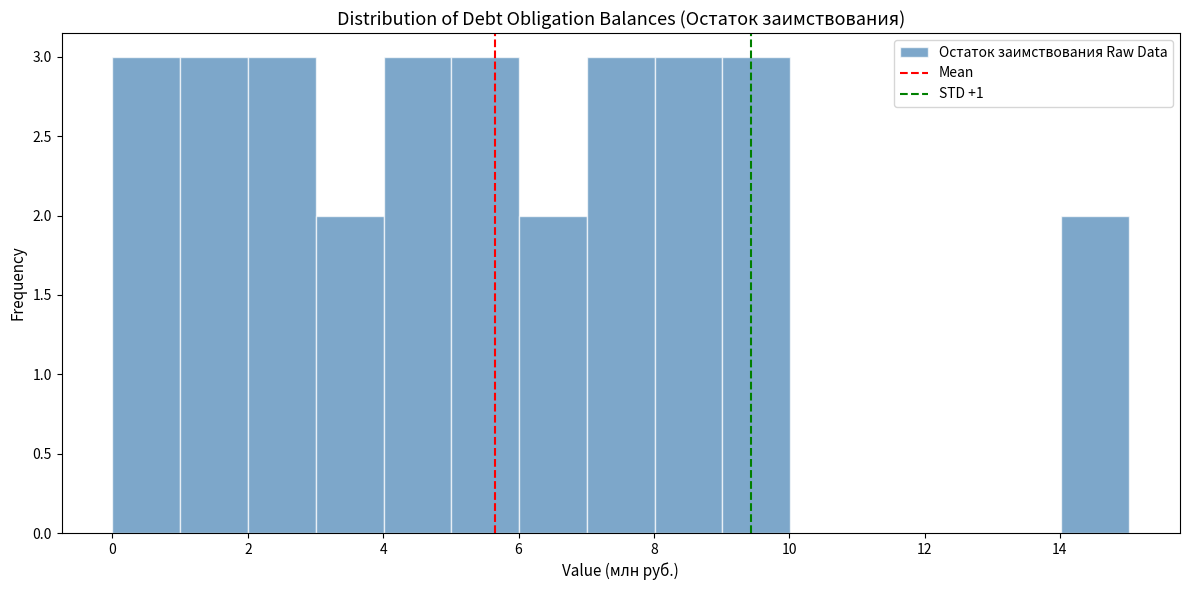

Reading left to right, transcribe this chart: for each bar, give the range it covers on the x-axis and its height. Neither the bar edges nor the heights are printed on the chart, so give them approximately, as read against the axes.

0 to 1: 3
1 to 2: 3
2 to 3: 3
3 to 4: 2
4 to 5: 3
5 to 6: 3
6 to 7: 2
7 to 8: 3
8 to 9: 3
9 to 10: 3
10 to 11: 0
11 to 12: 0
12 to 13: 0
13 to 14: 0
14 to 15: 2